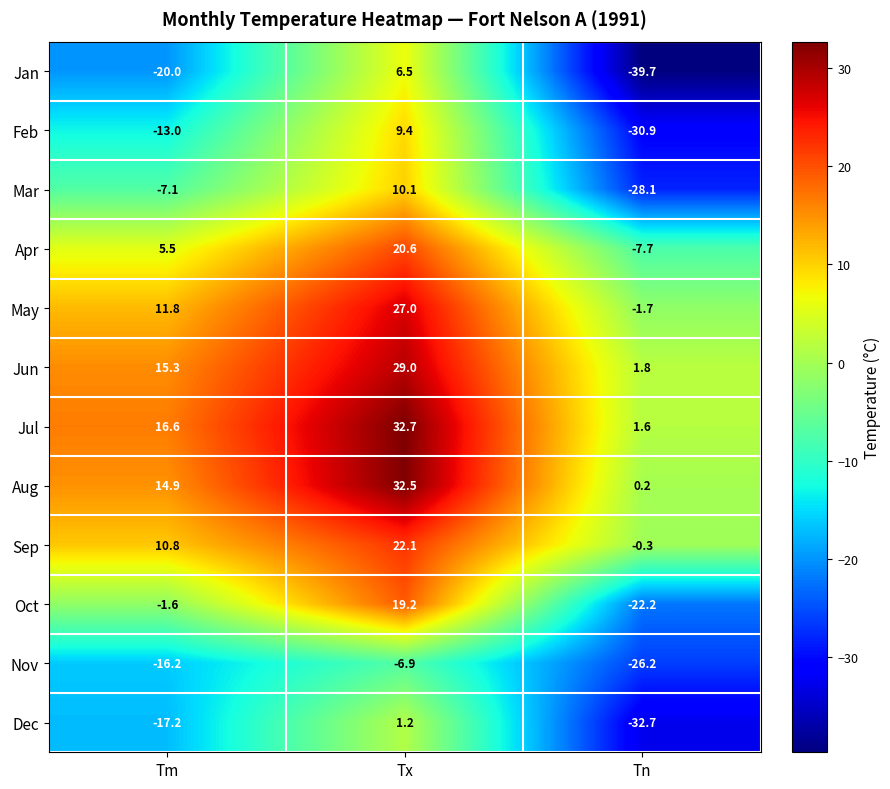

Count the number of data series in this chart.

12